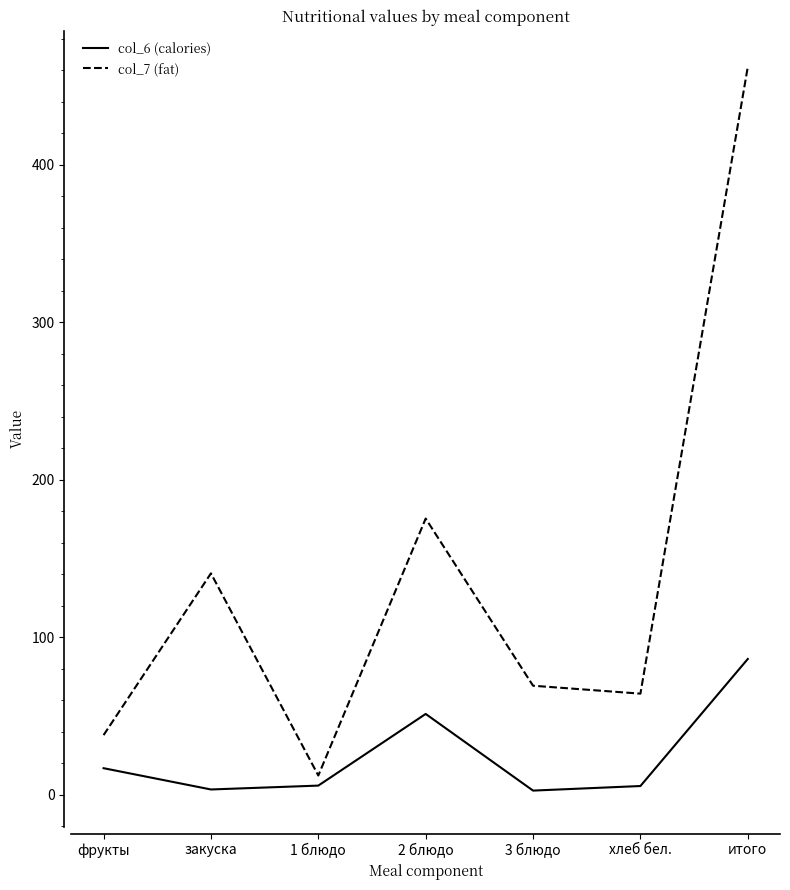

What is the maximum value shown in the chart?

462.2